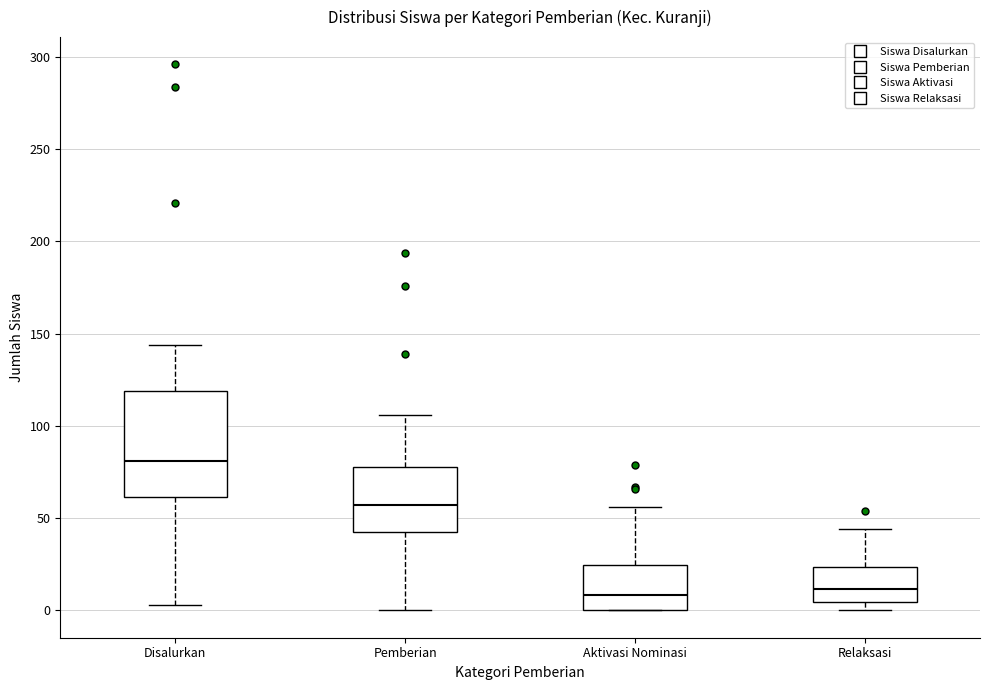

Where is the lower edge of the box for Aktivasi Nominasi on the y-axis? The values are not printed on the chart, so give them approximately, as read against the axis.

0